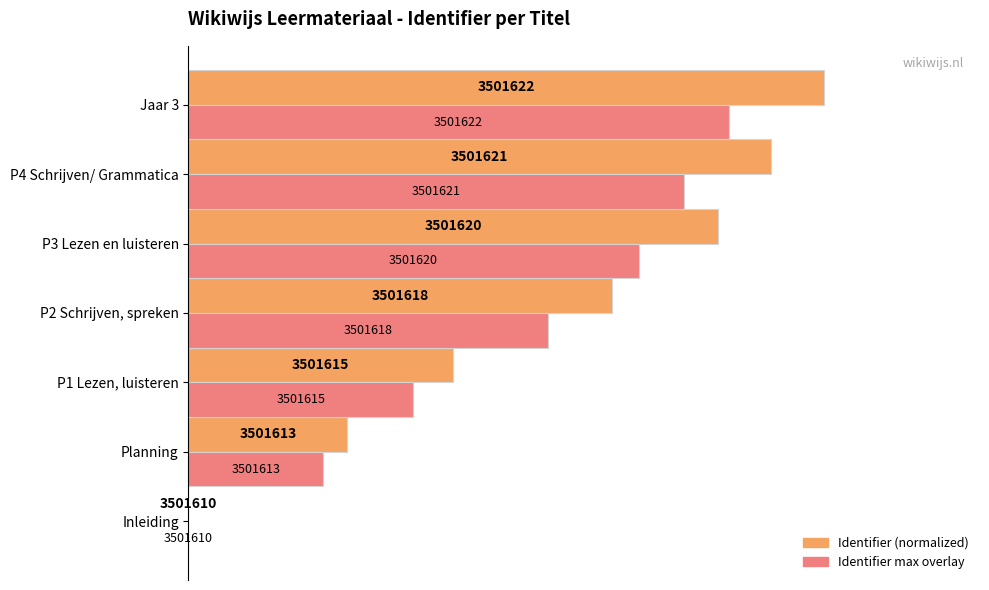

Reading left to right, what are all the values shown in this chart?

Identifier (normalized %): 0=0.0	20=23.1	40=38.5	60=61.5	80=76.9	100=84.6	120=92.3
Identifier max overlay: 0=0.0	20=19.6	40=32.7	60=52.3	80=65.4	100=71.9	120=78.5